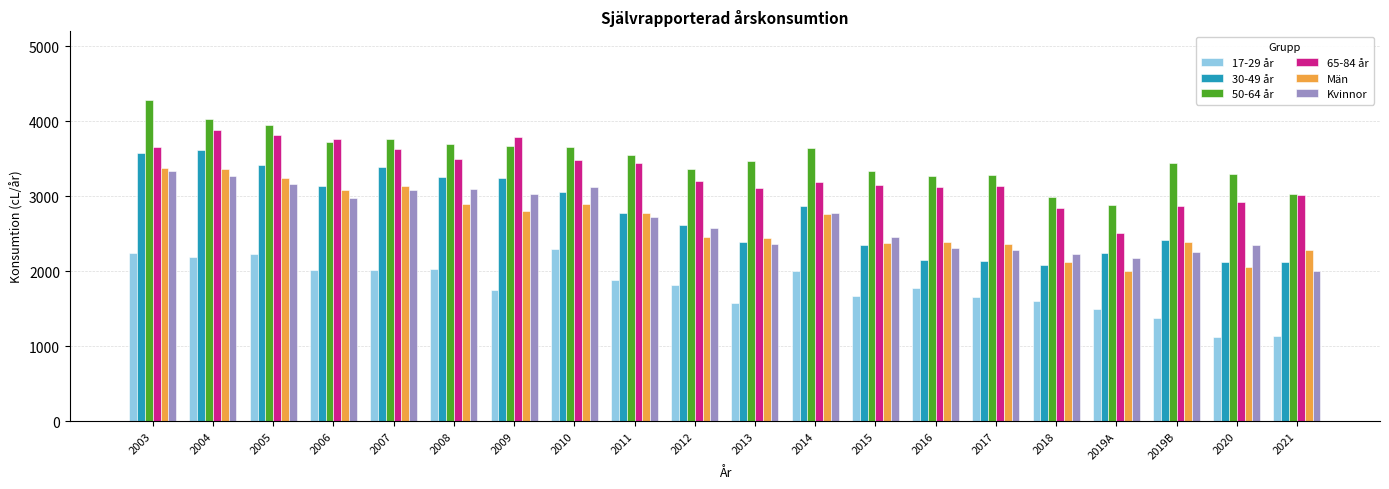

Is the value of 65-84 år at 2014 greater than the value of 17-29 år at 2019B?

Yes